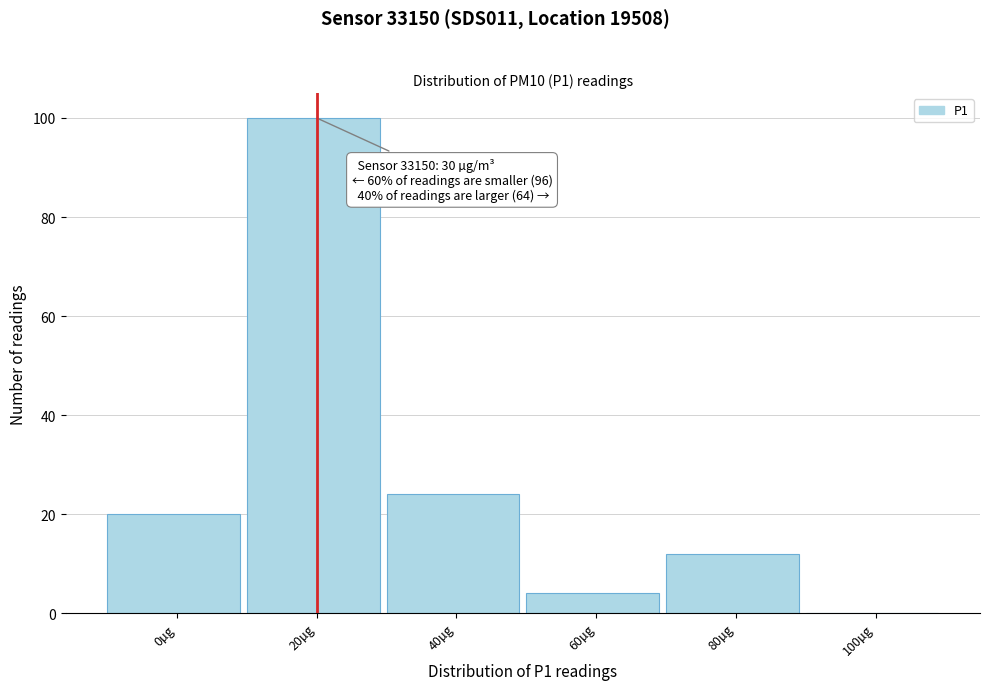

Reading left to right, list all the values displayed in this chart.

0µg=20	20µg=100	40µg=24	60µg=4	80µg=12	100µg=0